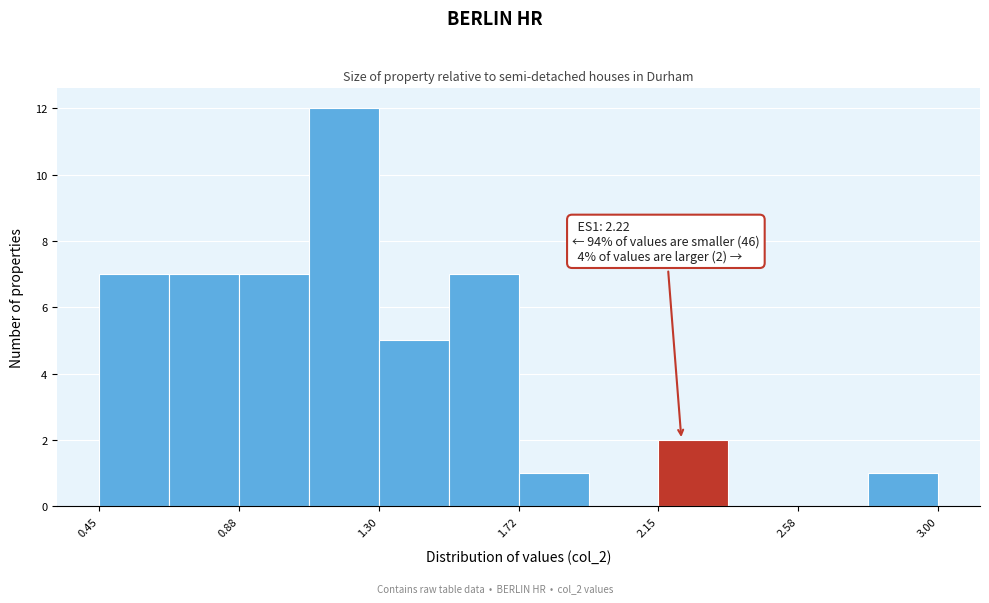

Which range on the x-axis has the tallest bar?

1.10 to 1.30